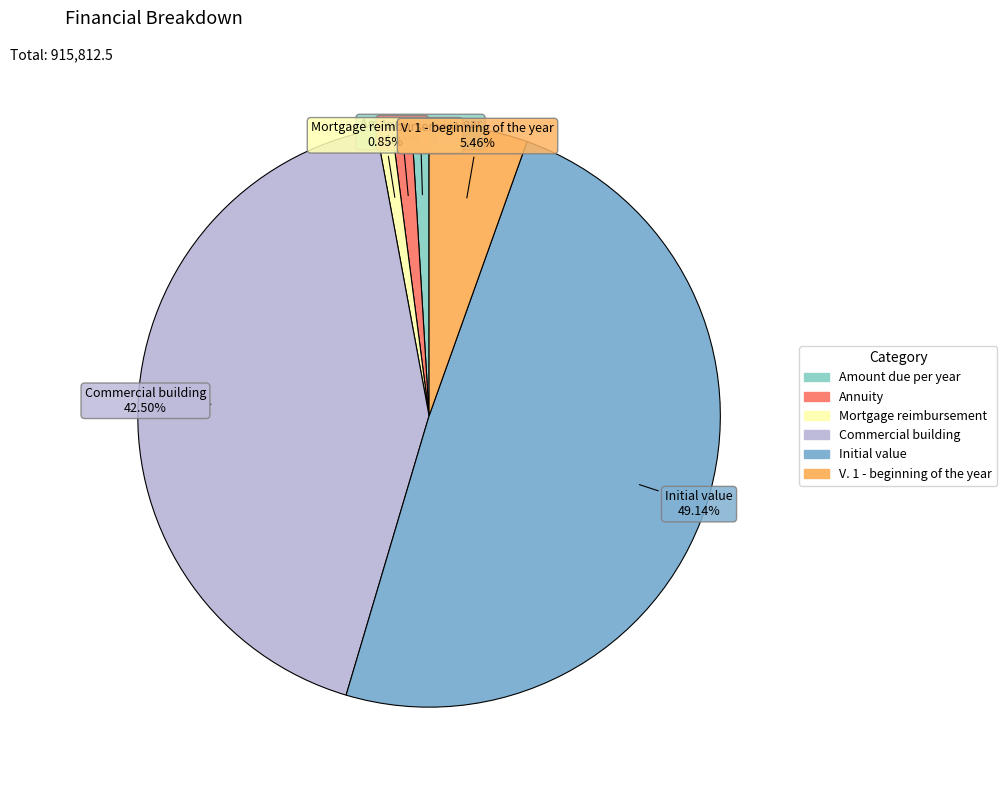

What is the ratio of the value at Amount due per year to the value at Mortgage reimbursement?

1.1